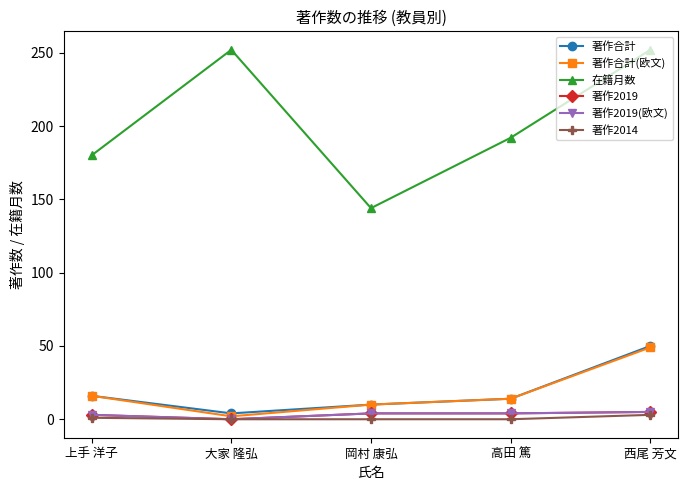

Does the chart have visible grid lines?

No